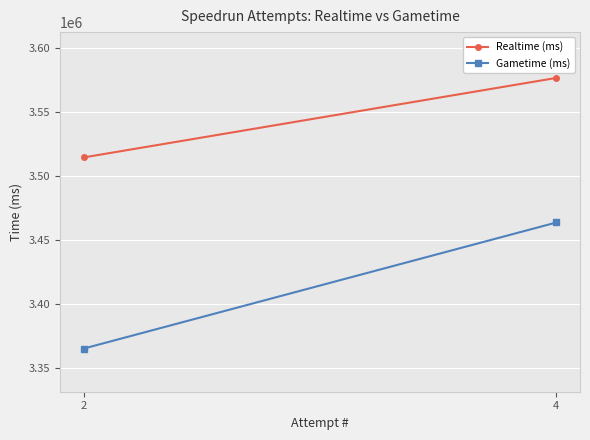

Which series has the largest total across all categories?

Realtime (ms)